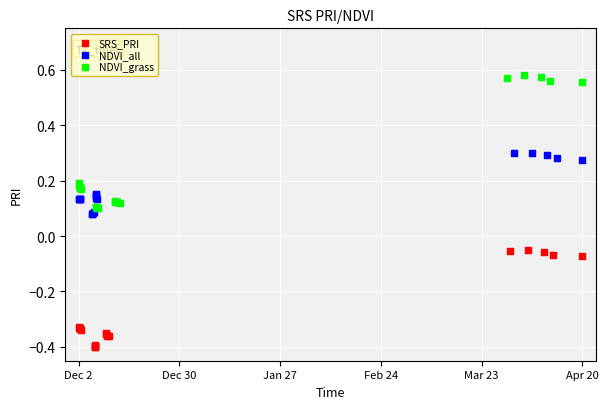

Which series contains the highest Y value?

NDVI_grass